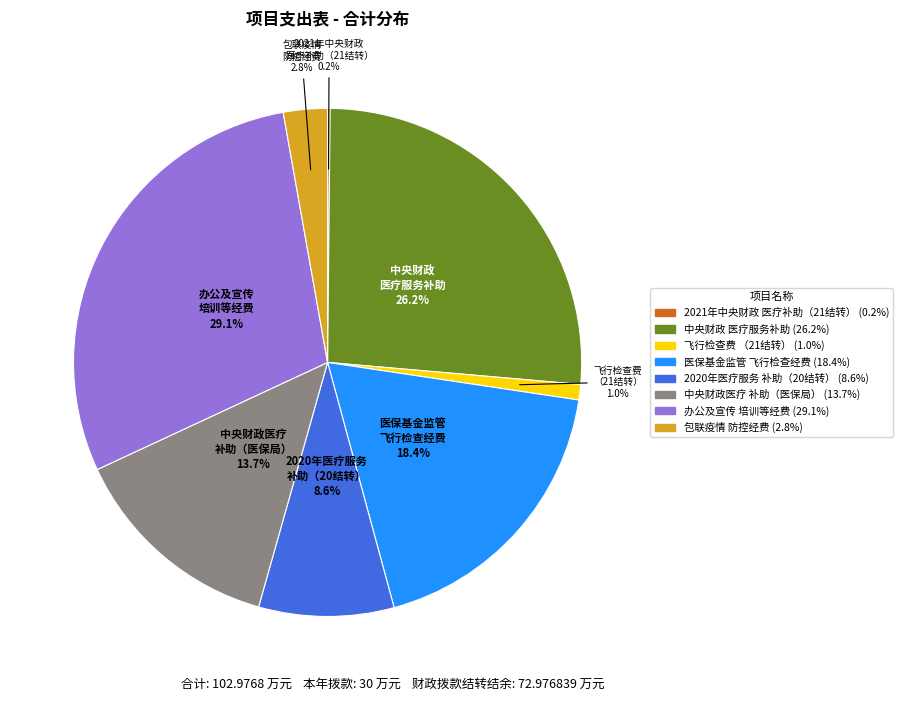

Is there a majority slice in this chart?

No